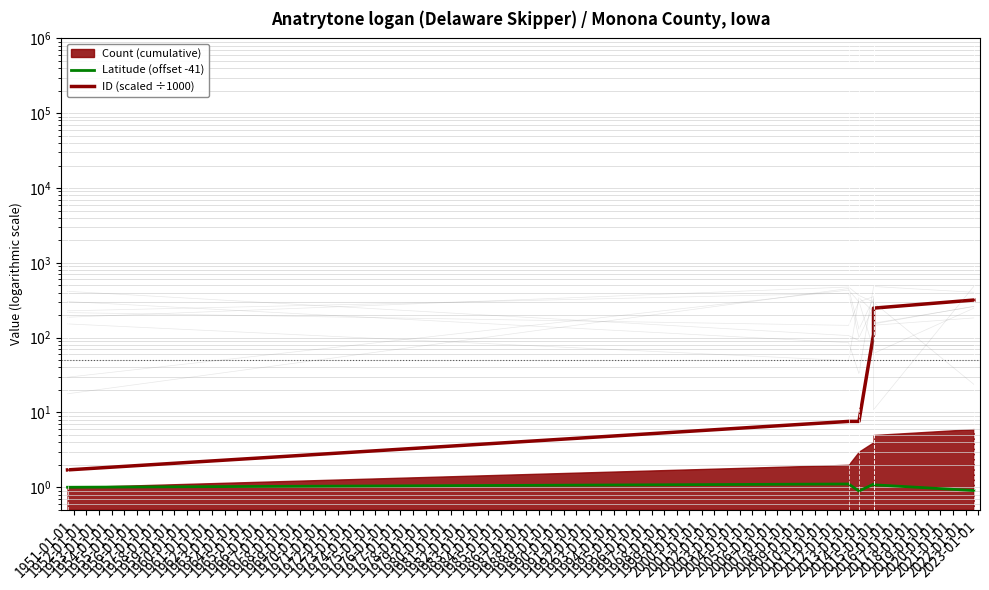

What is the sum of the Latitude (offset -41) values at 1955-01-01 and 1954-01-01?

2.0